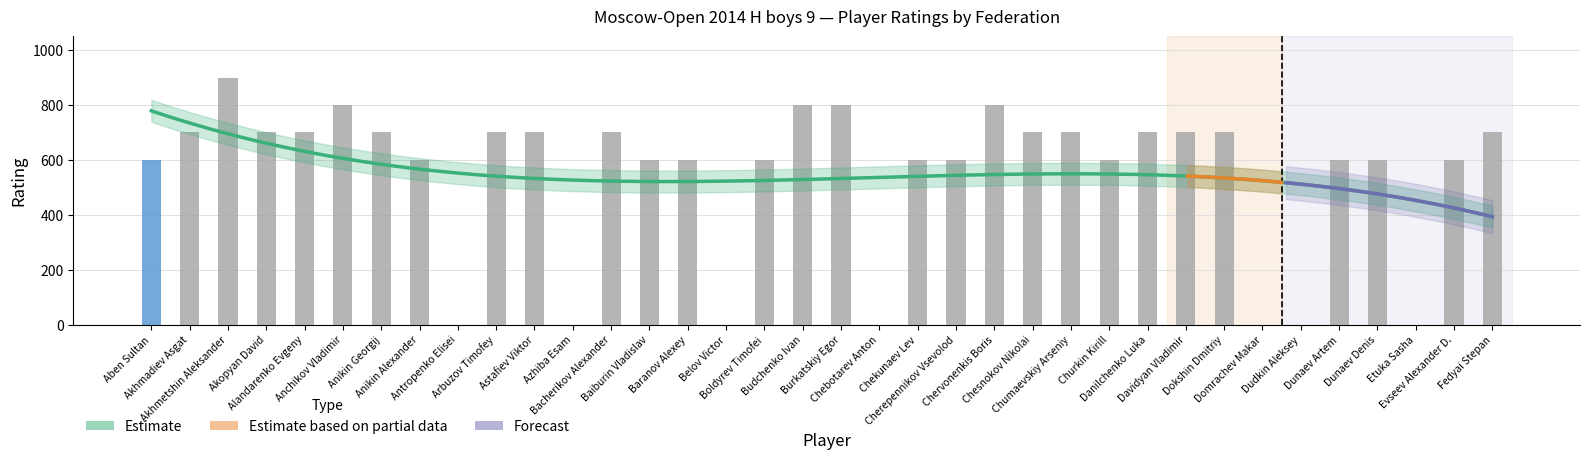

At which label does KAZ reach its peak?

Aben Sultan